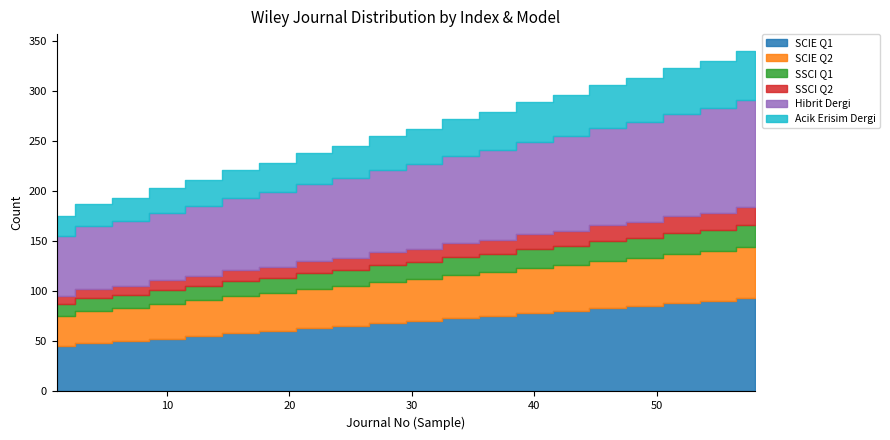

How many data points in SCIE Q1 are less than 70?

10